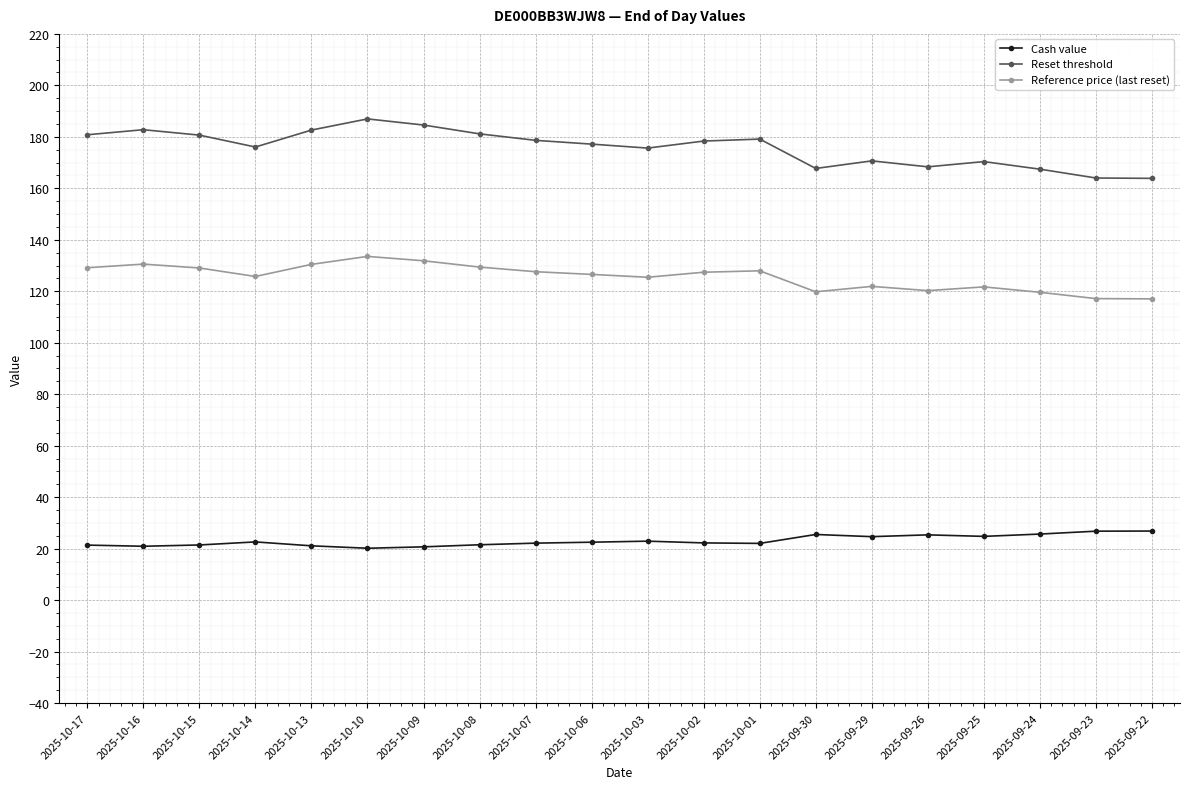

What is the highest value of the Cash value series?

26.8